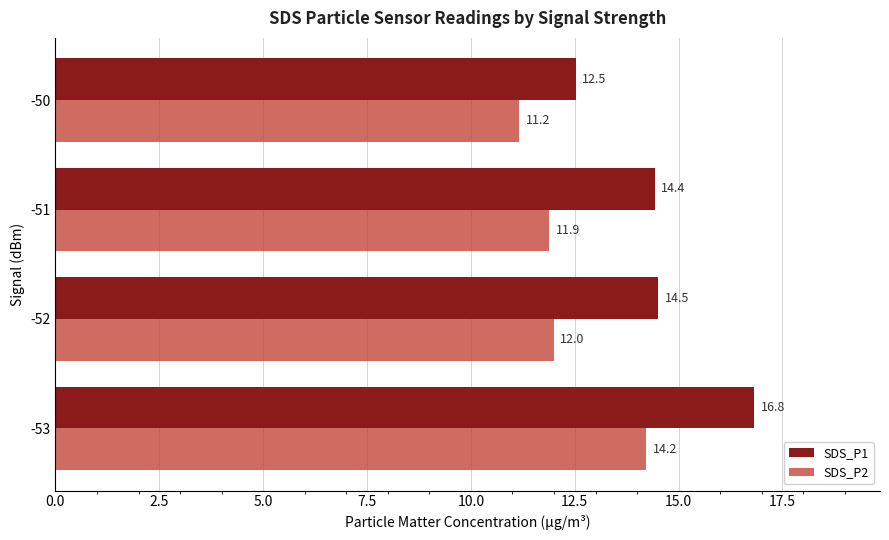

Which series has the widest spread of values?

SDS_P1